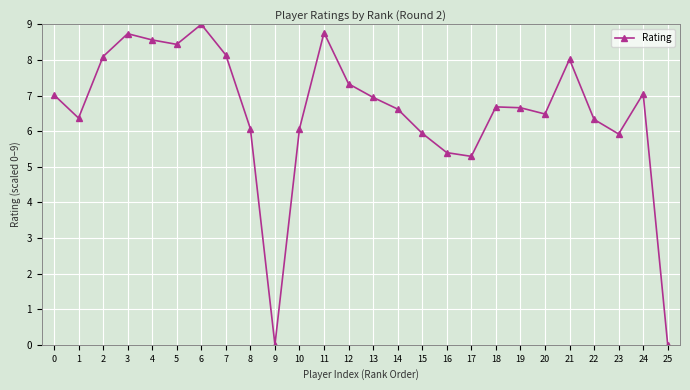

Between 25 and 21, which is larger?

21